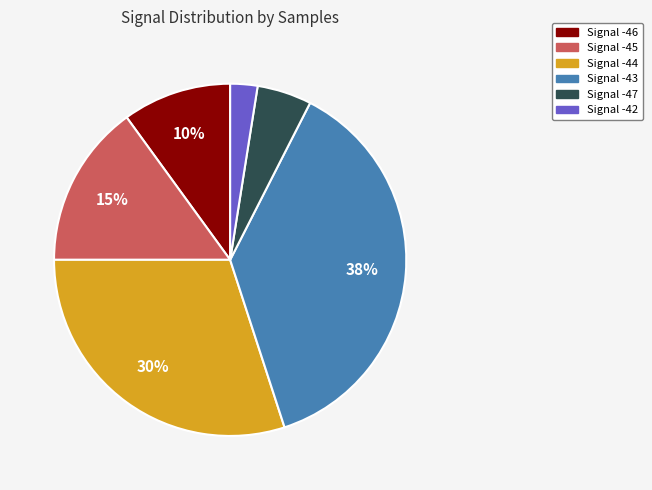

To the nearest percent, what is the average slice percentage?

17%